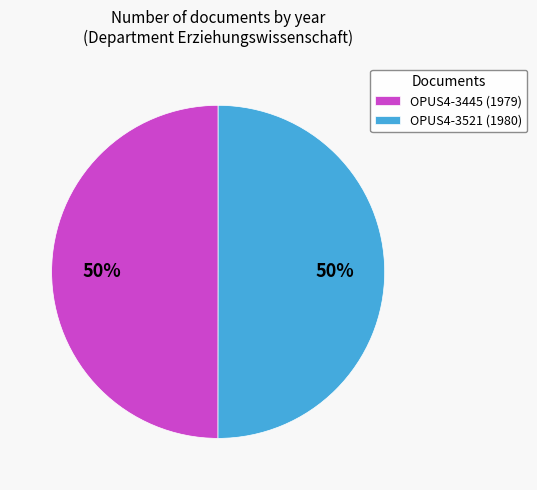

What is the ratio of the value at OPUS4-3521 to the value at OPUS4-3445?

1.0